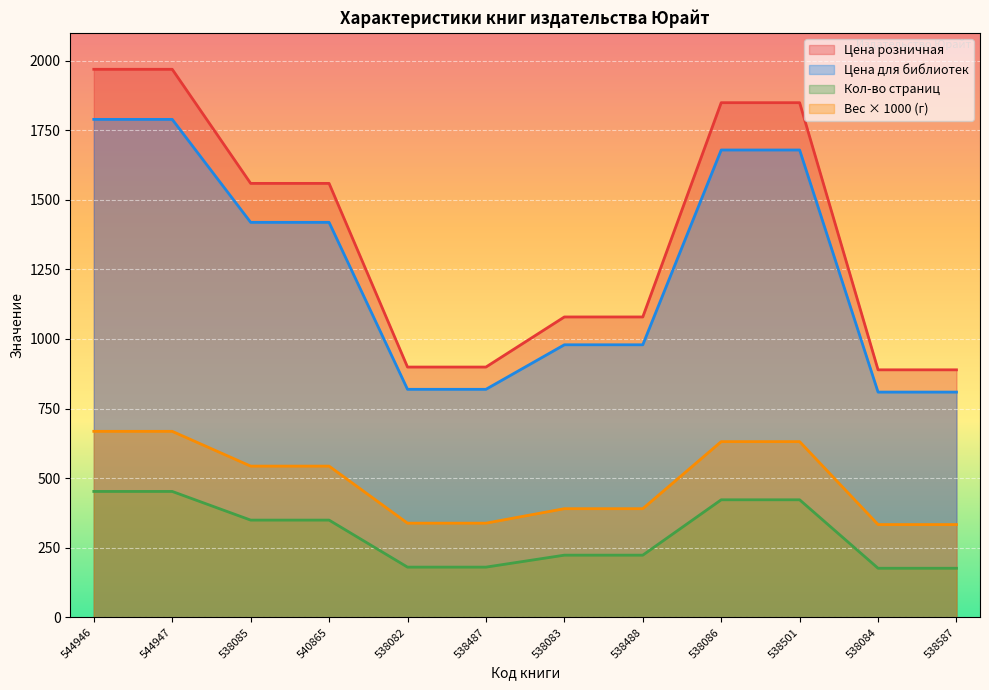

Which category has the highest value in the Цена розничная series?

544946